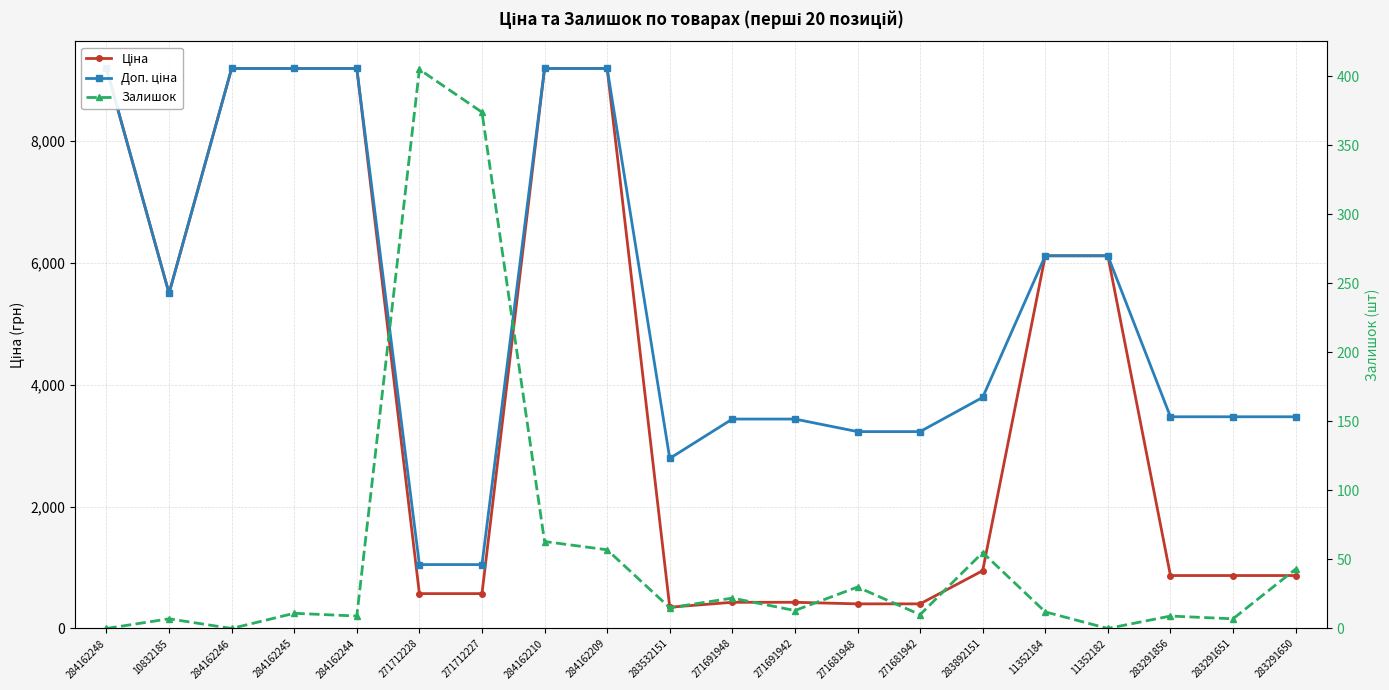

What is the difference between the Залишок values at 283532151 and 10832185?

8.0